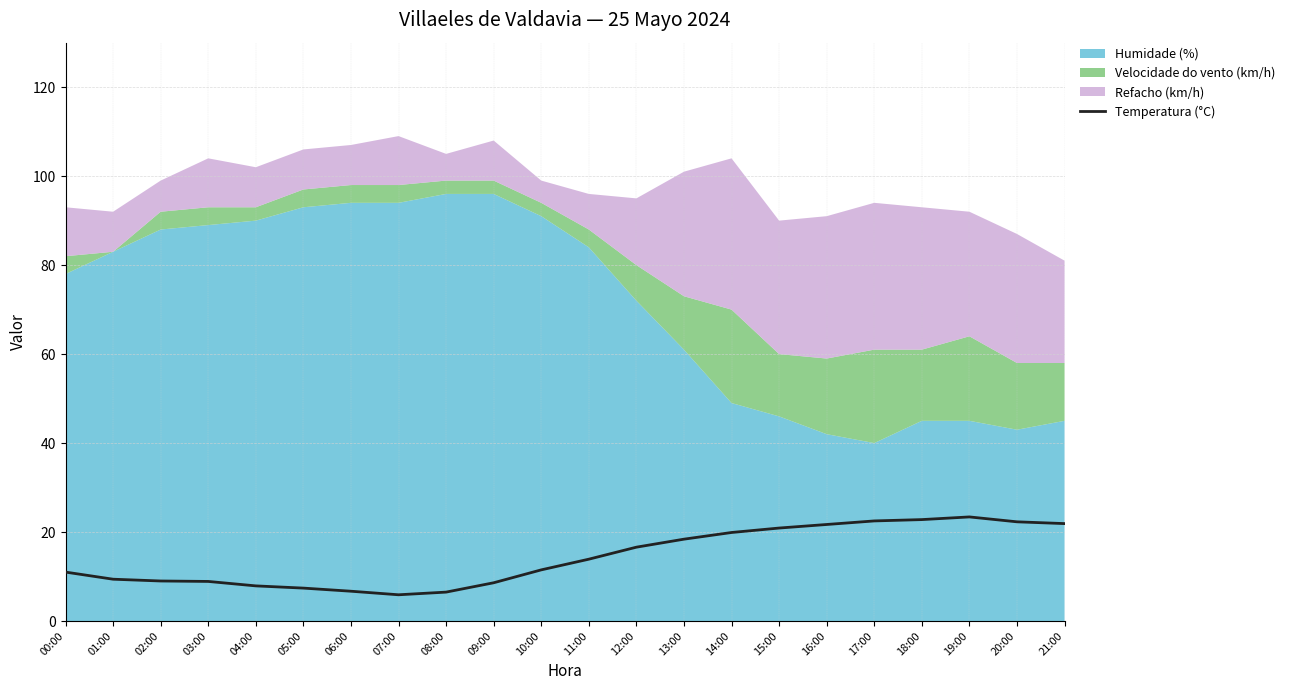

Read the value at 07:00.

5.9